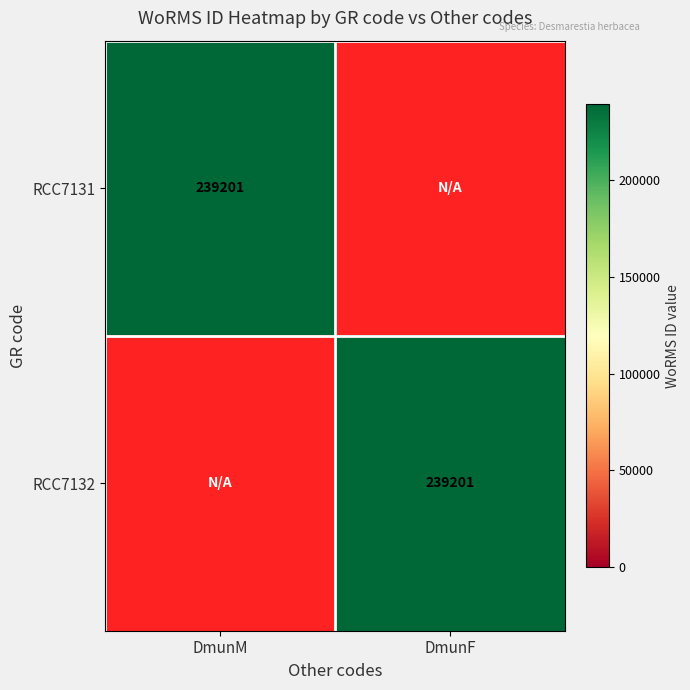

How many data points does each series have?

2